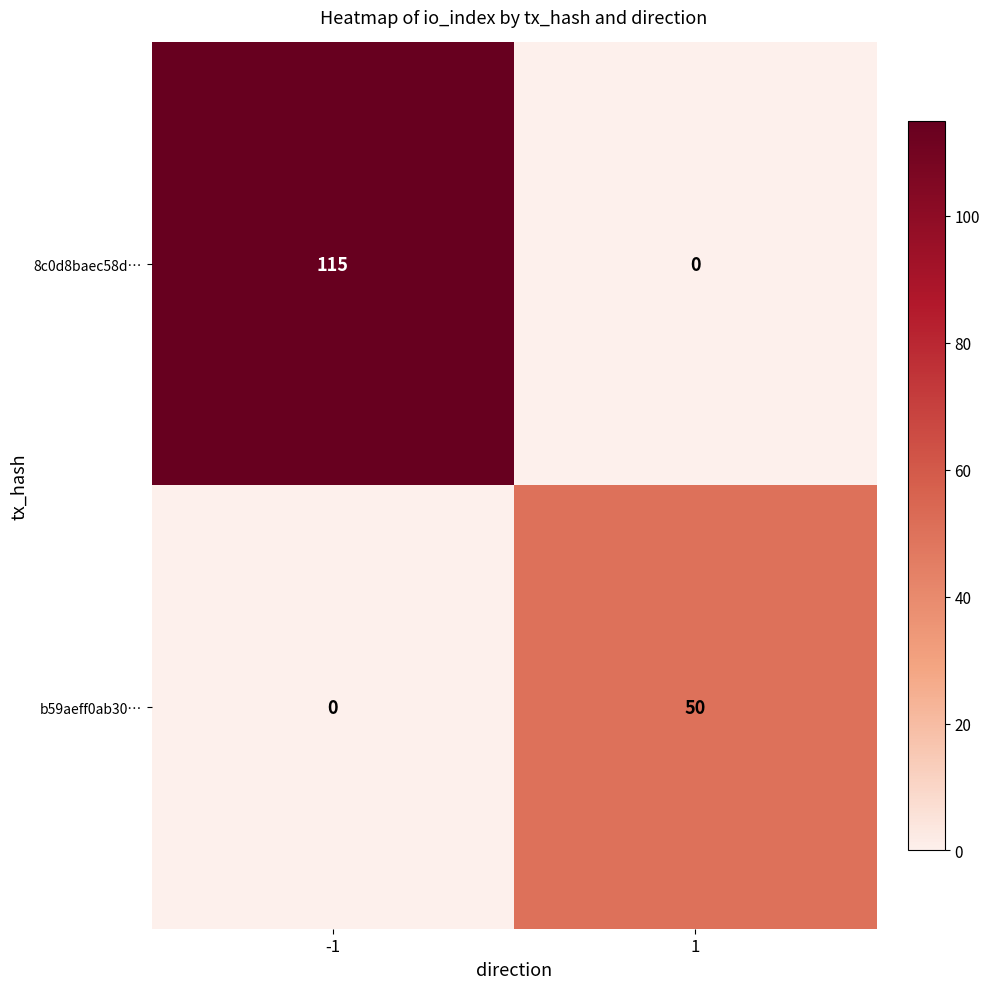

What is the sum of all 8c0d8baec58d… values?

115